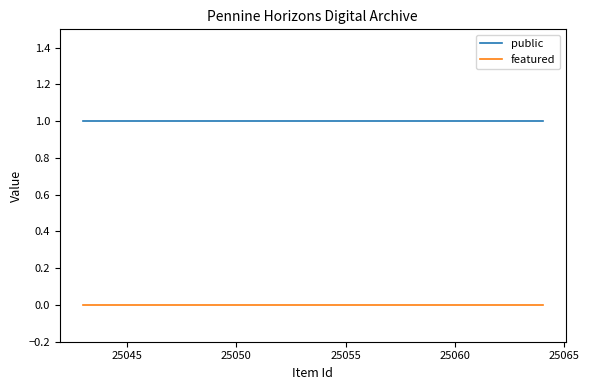

List the series in order of their peak value, highest first.

public, featured